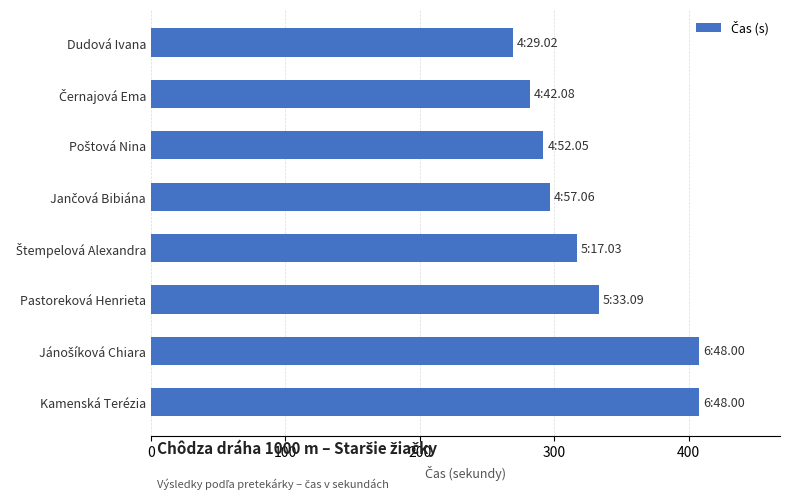

What is the value of the 1st bar from the top?

269.0